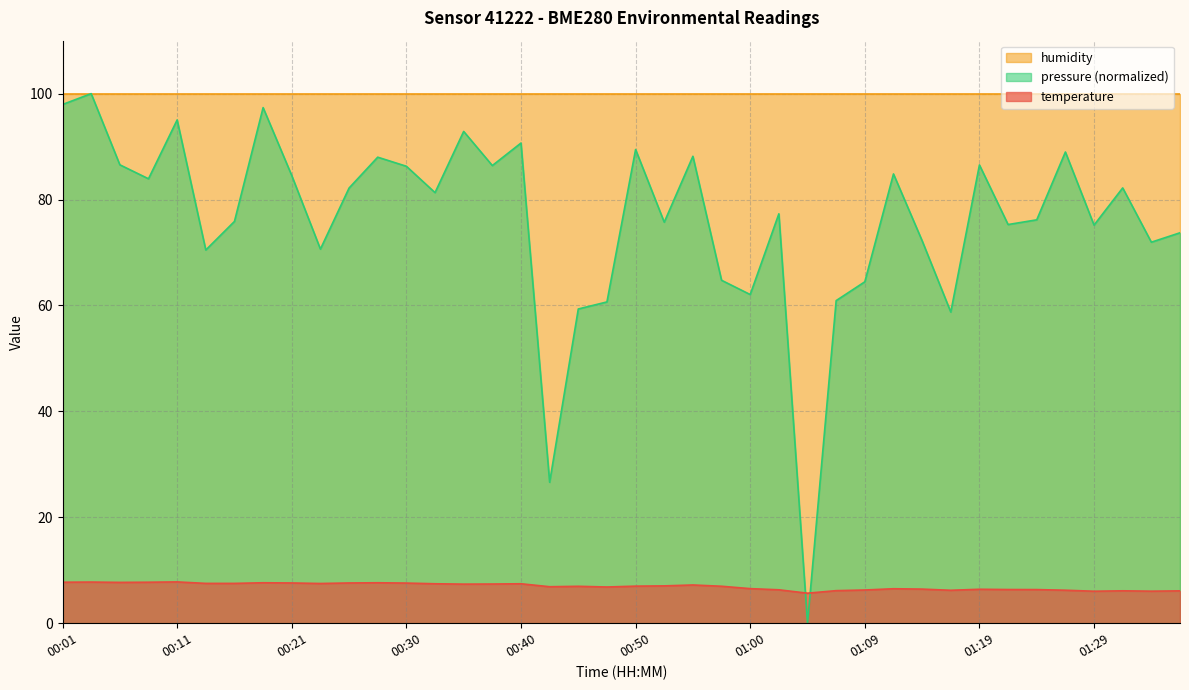

What is the total value across all series at 00:35?

100.2